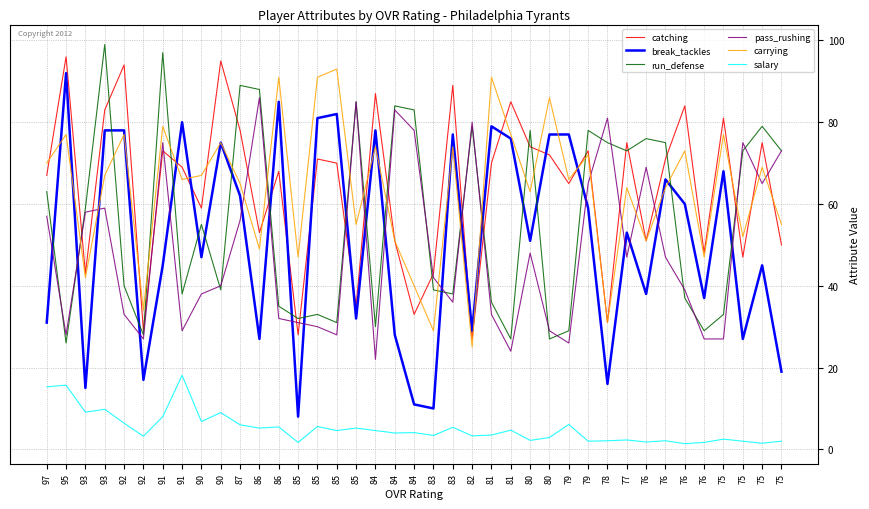

Reading left to right, transcribe all the data shown in this chart.

catching: 97=67.0	95=96.0	93=43.0	93=83.0	92=94.0	92=29.0	91=73.0	91=69.0	90=59.0	90=95.0	87=78.0	86=53.0	86=68.0	85=28.0	85=71.0	85=70.0	85=35.0	84=87.0	84=51.0	84=33.0	83=43.0	83=89.0	82=27.0	81=70.0	81=85.0	80=74.0	80=72.0	79=65.0	79=73.0	78=31.0	77=75.0	76=51.0	76=71.0	76=84.0	76=48.0	75=81.0	75=47.0	75=75.0	75=50.0
break_tackles: 97=31.0	95=92.0	93=15.0	93=78.0	92=78.0	92=17.0	91=45.0	91=80.0	90=47.0	90=75.0	87=62.0	86=27.0	86=85.0	85=8.0	85=81.0	85=82.0	85=32.0	84=78.0	84=28.0	84=11.0	83=10.0	83=77.0	82=29.0	81=79.0	81=76.0	80=51.0	80=77.0	79=77.0	79=59.0	78=16.0	77=53.0	76=38.0	76=66.0	76=60.0	76=37.0	75=68.0	75=27.0	75=45.0	75=19.0
run_defense: 97=63.0	95=26.0	93=59.0	93=99.0	92=40.0	92=28.0	91=97.0	91=38.0	90=55.0	90=39.0	87=89.0	86=88.0	86=35.0	85=32.0	85=33.0	85=31.0	85=85.0	84=30.0	84=84.0	84=83.0	83=39.0	83=38.0	82=79.0	81=36.0	81=27.0	80=78.0	80=27.0	79=29.0	79=78.0	78=75.0	77=73.0	76=76.0	76=75.0	76=37.0	76=29.0	75=33.0	75=73.0	75=79.0	75=73.0
pass_rushing: 97=57.0	95=28.0	93=58.0	93=59.0	92=33.0	92=27.0	91=75.0	91=29.0	90=38.0	90=40.0	87=56.0	86=86.0	86=32.0	85=31.0	85=30.0	85=28.0	85=85.0	84=22.0	84=83.0	84=78.0	83=42.0	83=36.0	82=80.0	81=33.0	81=24.0	80=48.0	80=29.0	79=26.0	79=65.0	78=81.0	77=47.0	76=69.0	76=47.0	76=39.0	76=27.0	75=27.0	75=75.0	75=65.0	75=73.0
carrying: 97=70.0	95=77.0	93=42.0	93=67.0	92=77.0	92=34.0	91=79.0	91=66.0	90=67.0	90=75.0	87=65.0	86=49.0	86=91.0	85=47.0	85=91.0	85=93.0	85=55.0	84=74.0	84=51.0	84=40.0	83=29.0	83=74.0	82=25.0	81=91.0	81=77.0	80=63.0	80=86.0	79=66.0	79=72.0	78=31.0	77=64.0	76=51.0	76=64.0	76=73.0	76=47.0	75=77.0	75=52.0	75=69.0	75=55.0
salary: 97=15.3	95=15.7	93=9.1	93=9.8	92=6.4	92=3.2	91=8.0	91=18.1	90=6.8	90=9.0	87=6.0	86=5.2	86=5.5	85=1.7	85=5.6	85=4.6	85=5.2	84=4.6	84=4.0	84=4.1	83=3.4	83=5.4	82=3.3	81=3.5	81=4.7	80=2.2	80=2.9	79=6.1	79=2.0	78=2.1	77=2.3	76=1.8	76=2.1	76=1.4	76=1.7	75=2.5	75=2.0	75=1.5	75=2.0